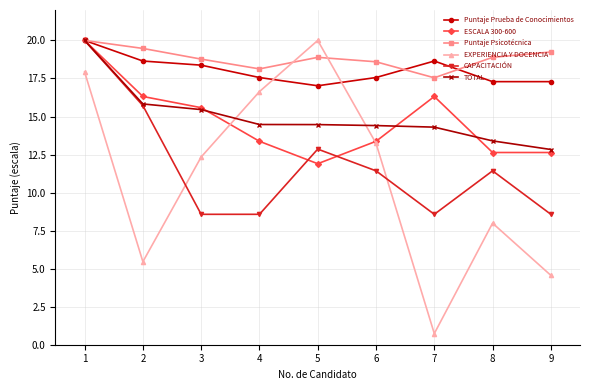

What are all the series names shown in the legend?

Puntaje Prueba de Conocimientos, ESCALA 300-600, Puntaje Psicotécnica, EXPERIENCIA Y DOCENCIA, CAPACITACIÓN, TOTAL